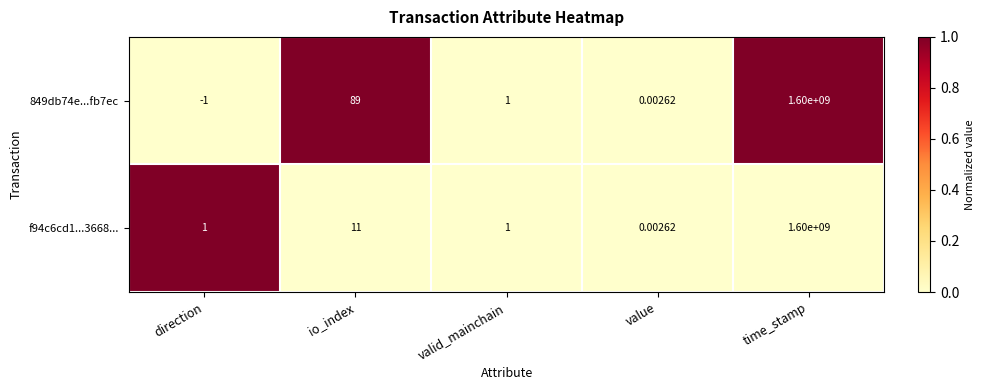

Is the value of f94c6cd1...3668... at value greater than the value of 849db74e...fb7ec at time_stamp?

No